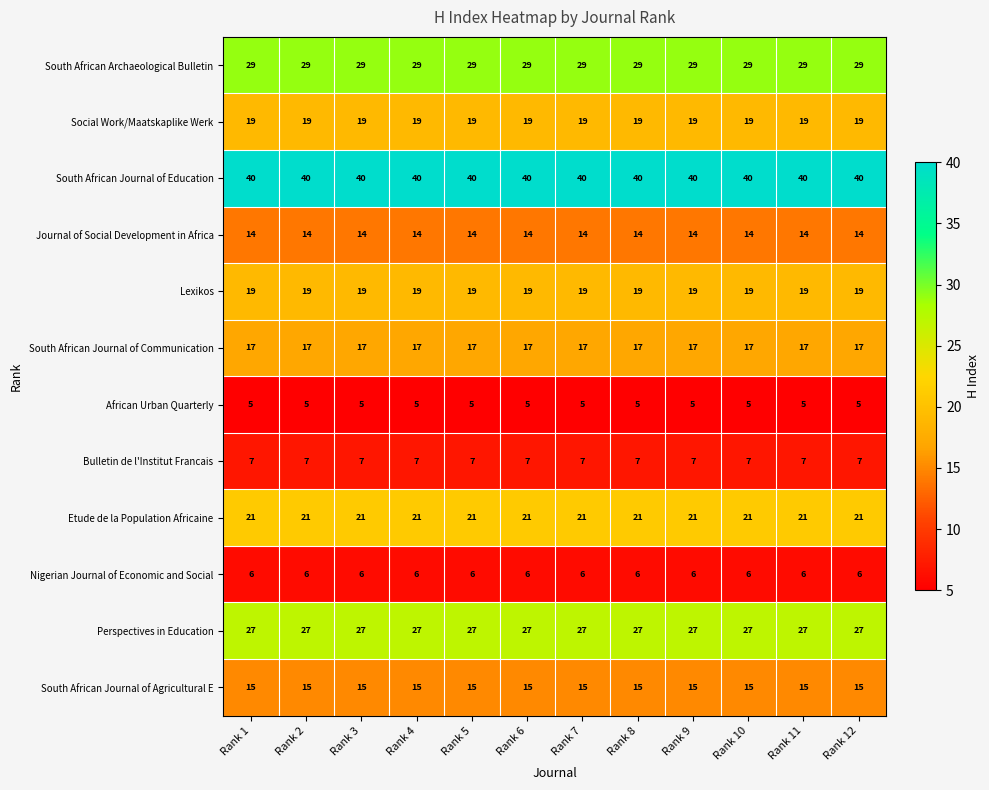

The Nigerian Journal of Economic and Social series shows 3 at Rank 11. True or false?

False